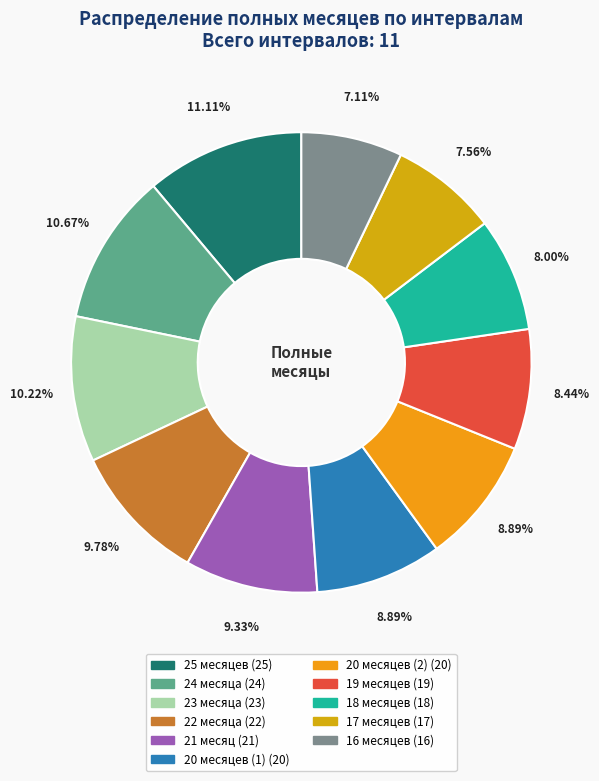

Which slice is the smallest?

16 месяцев